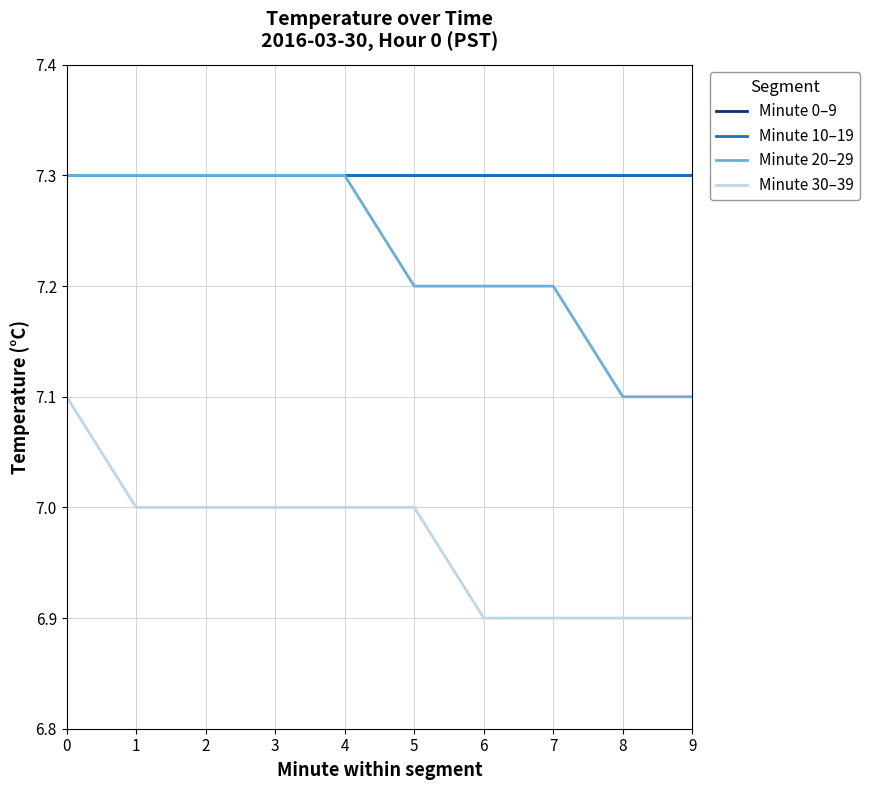

True or false: Minute 20–29 and Minute 10–19 cross at least once.

False